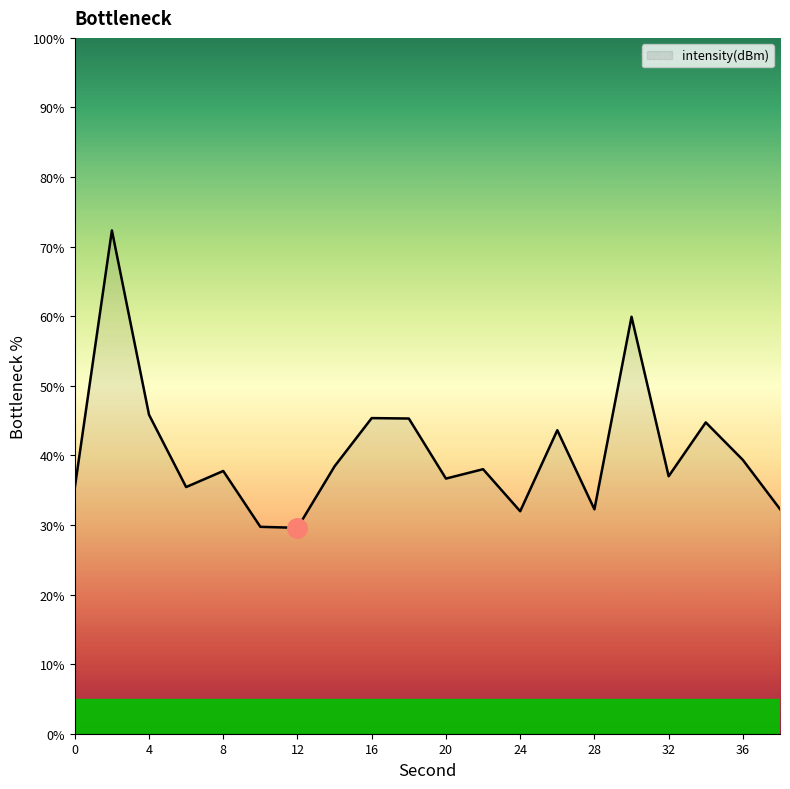

What is the maximum value shown in the chart?

72.3